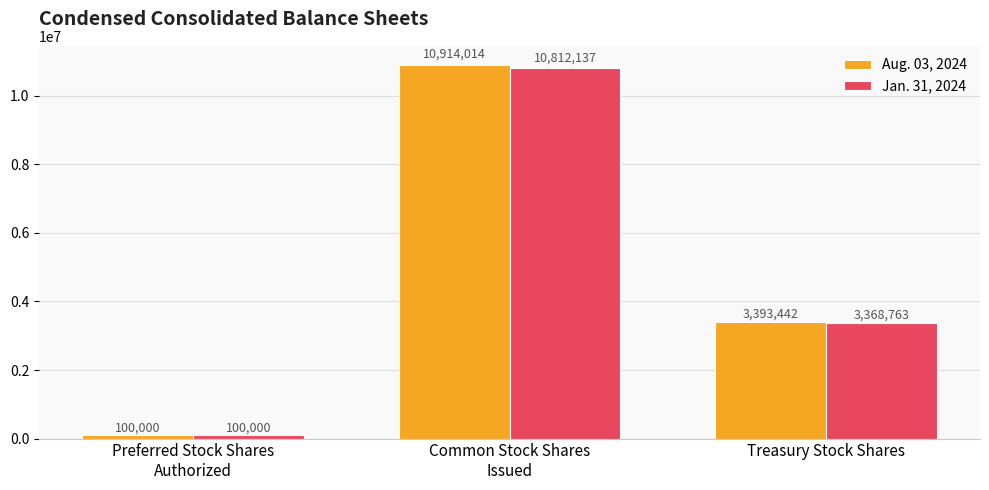

Is the value of Aug. 03, 2024 at Treasury Stock Shares greater than the value of Jan. 31, 2024 at Preferred Stock Shares
Authorized?

Yes